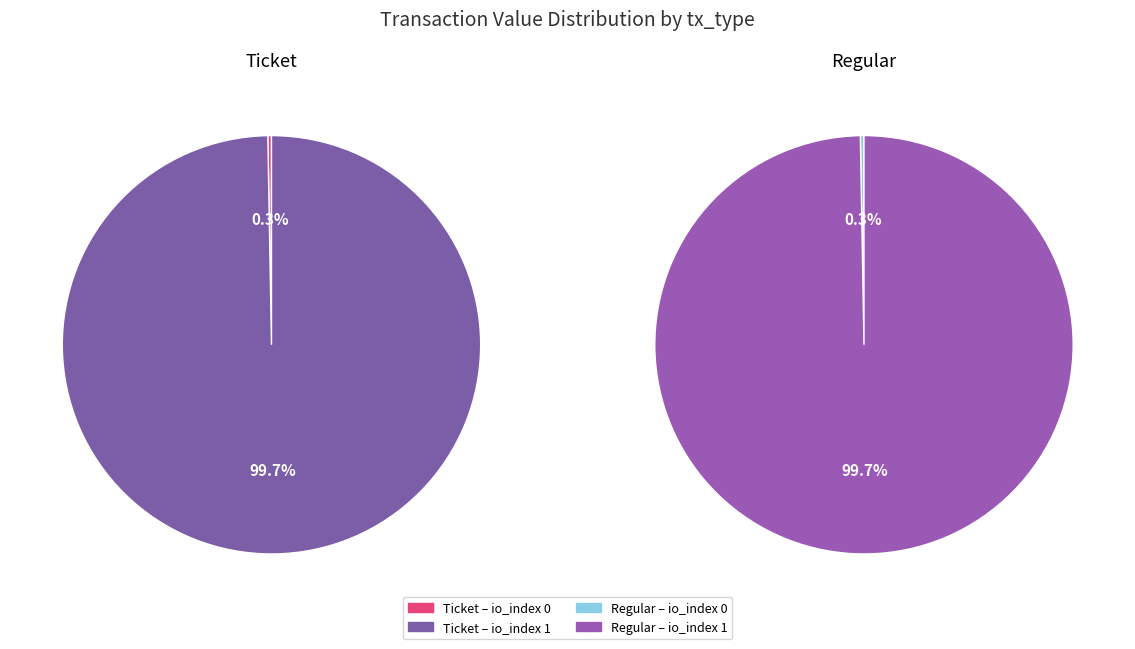

What percentage is the io_index 1 slice, to the nearest percent?

100%